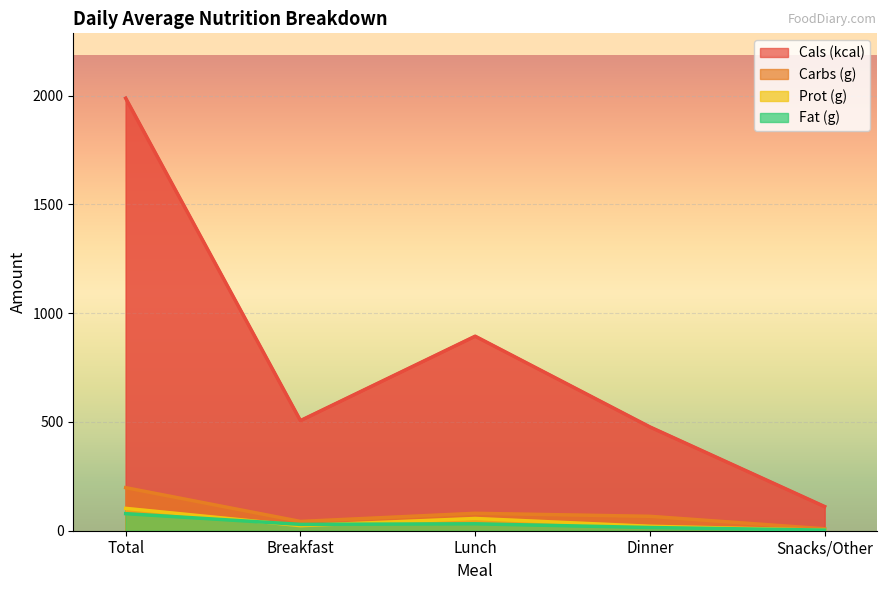

Does the chart display data point markers on the line(s)?

No